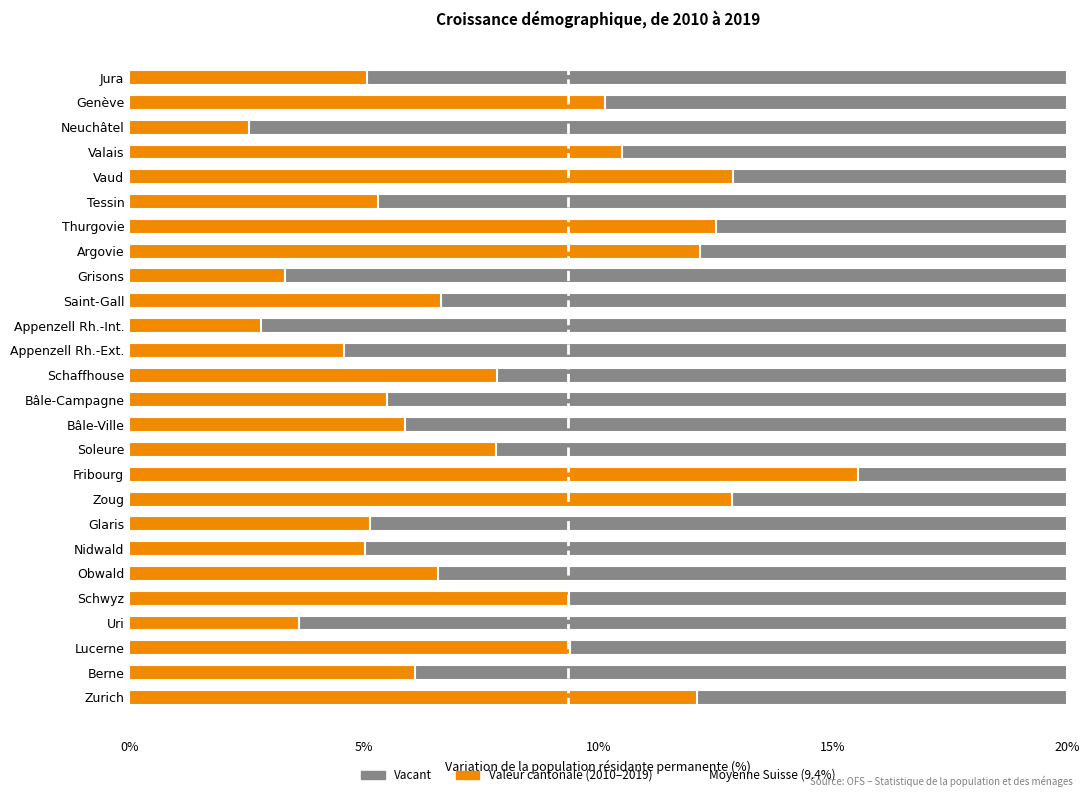

What is the change in value from Vaud to Neuchâtel?

-10.3